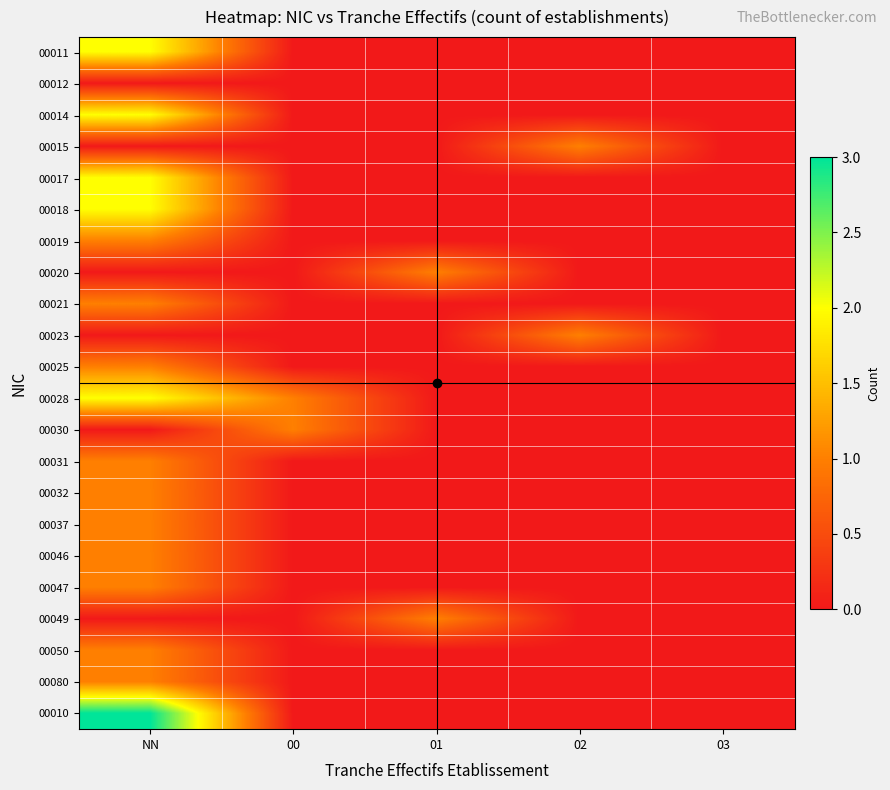

What is the greatest value displayed?

3